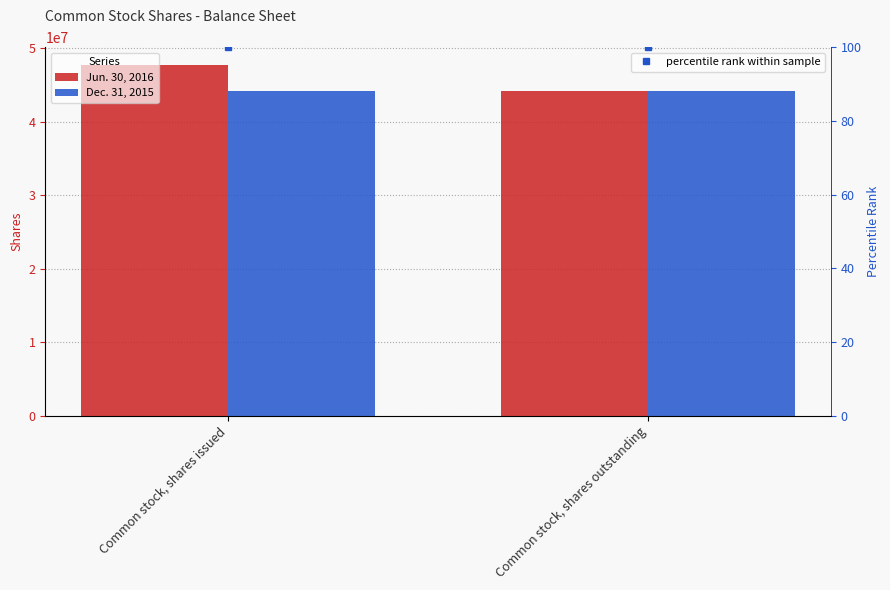

At how many categories does at least one series exceed 32390201?

2